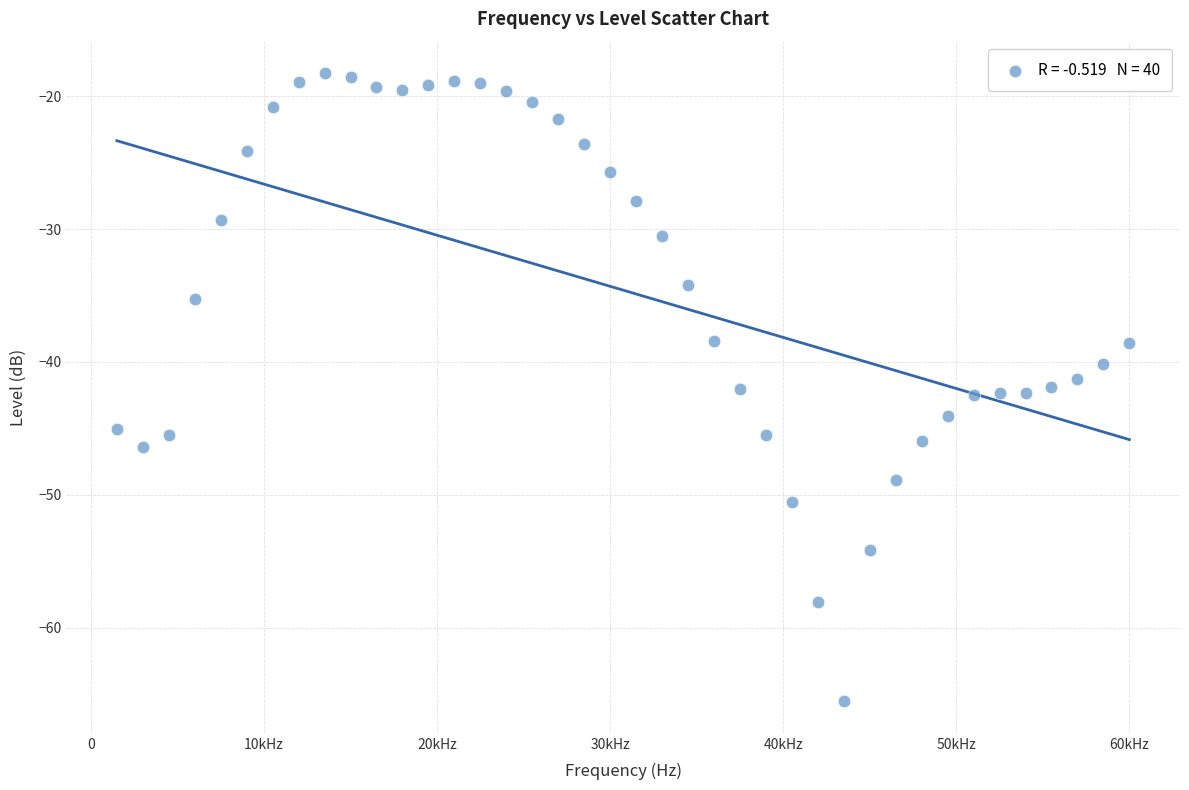

What is the range of Y values (max minus min)?

47.3